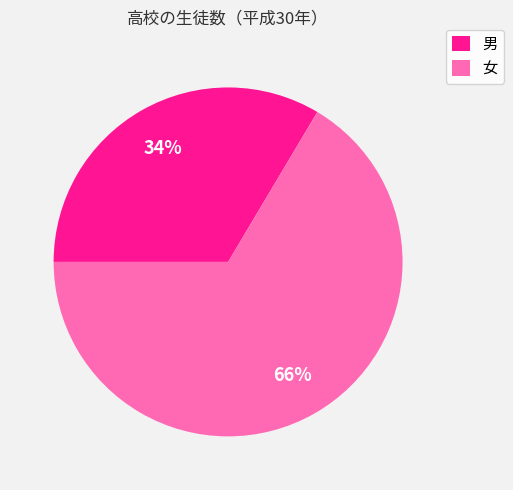

To the nearest percent, what percentage of the pie is 女?

66%